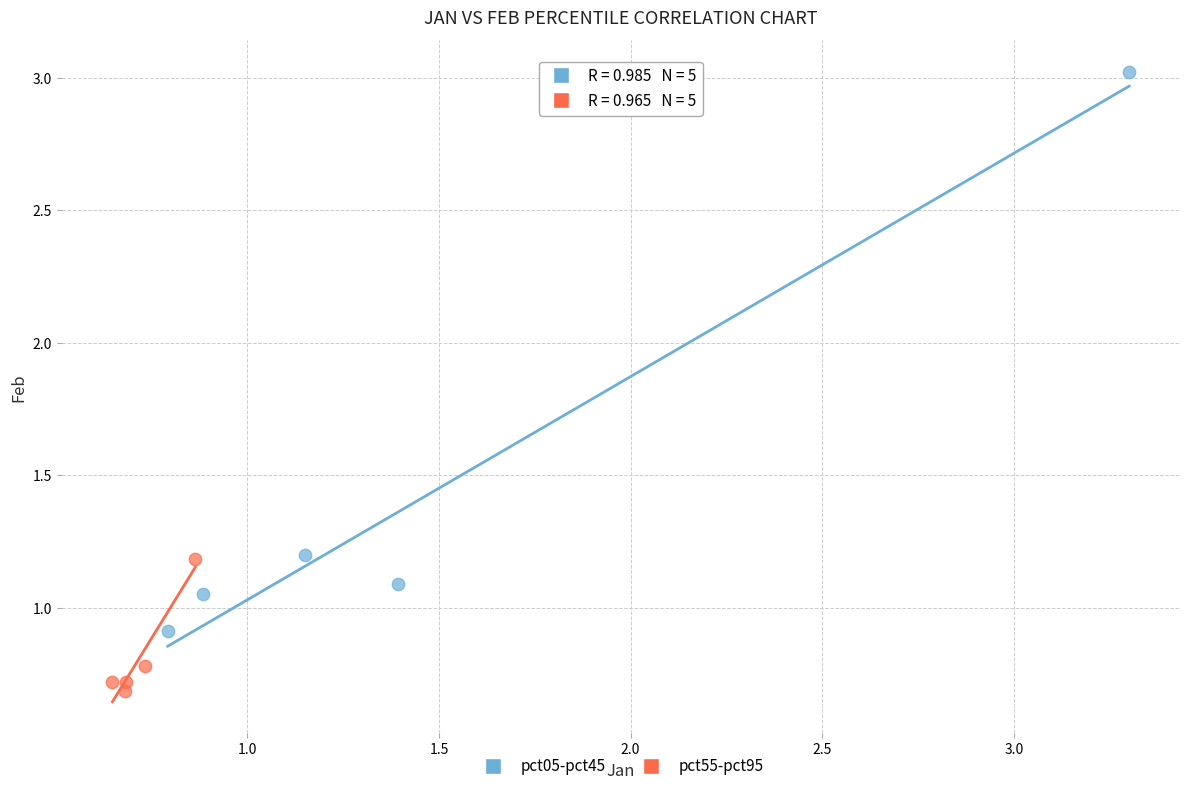

Which series has the widest spread of Y values?

pct05-pct45